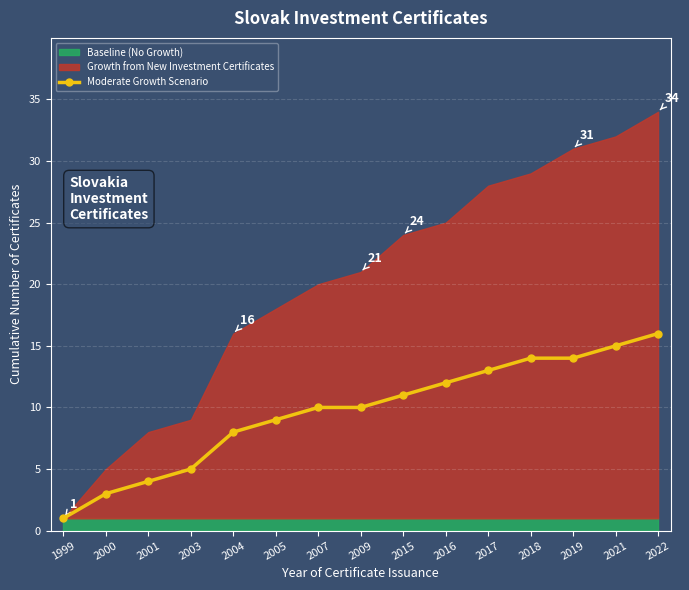

Rank the categories by value from lowest to highest.

1999, 2000, 2001, 2003, 2004, 2005, 2007, 2009, 2015, 2016, 2017, 2018, 2019, 2021, 2022